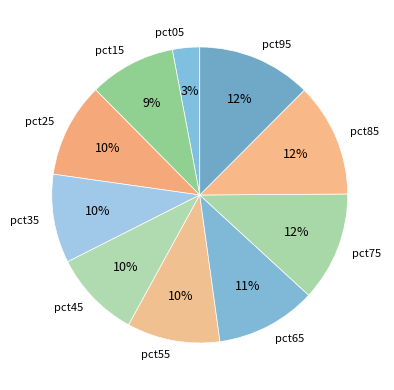

To the nearest percent, what percentage of the pie is pct85?

12%